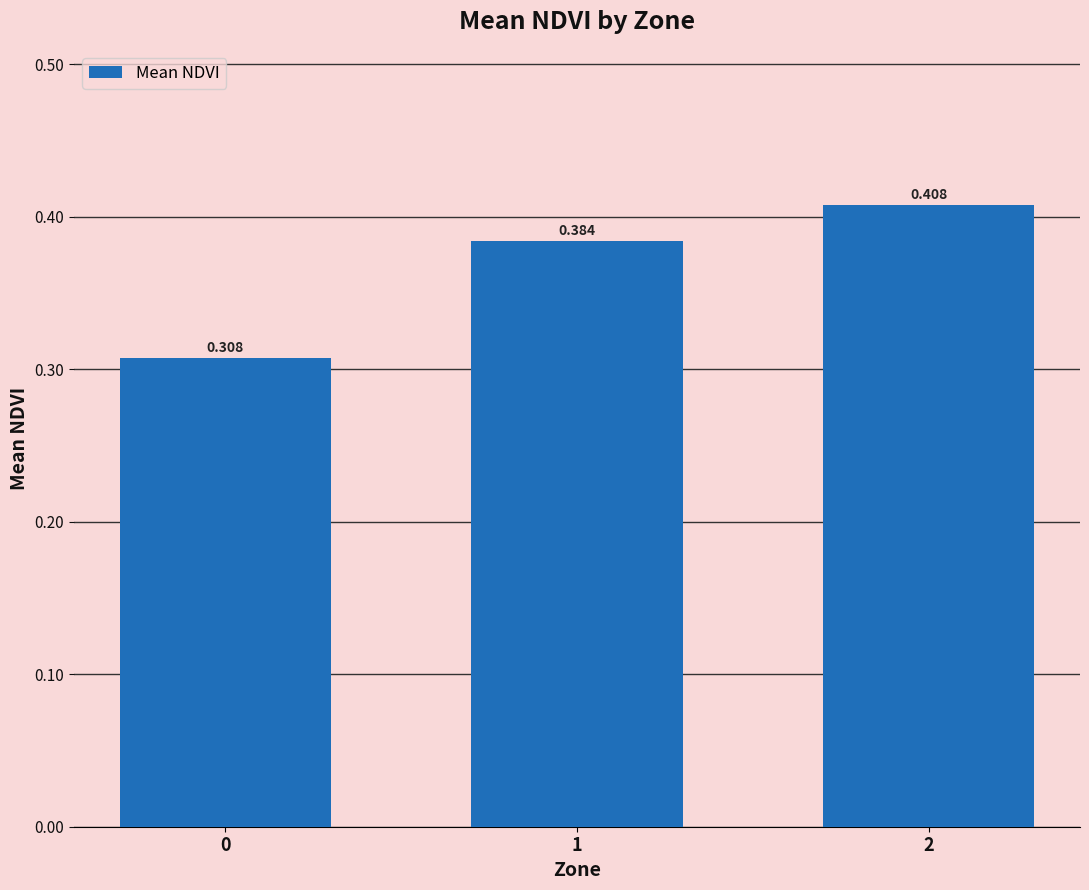

Rank the categories by value from highest to lowest.

2, 1, 0